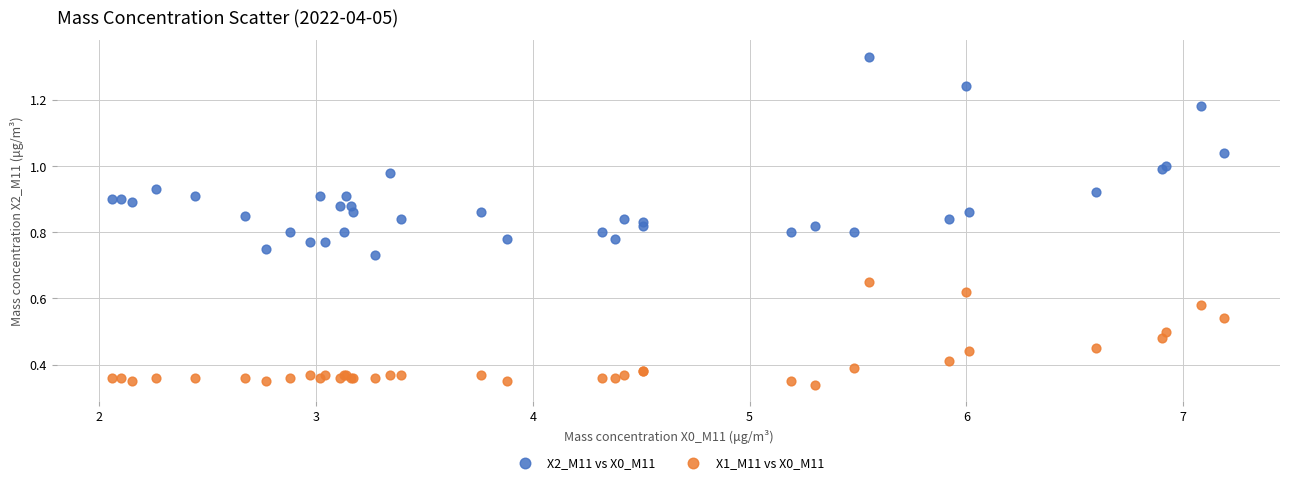

What is the X range (max minus min) for the scatter plot?

5.1